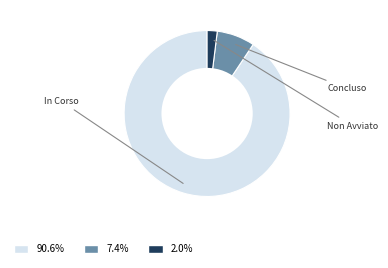

Do 2.0% and 7.4% together represent more than half of the pie?

No